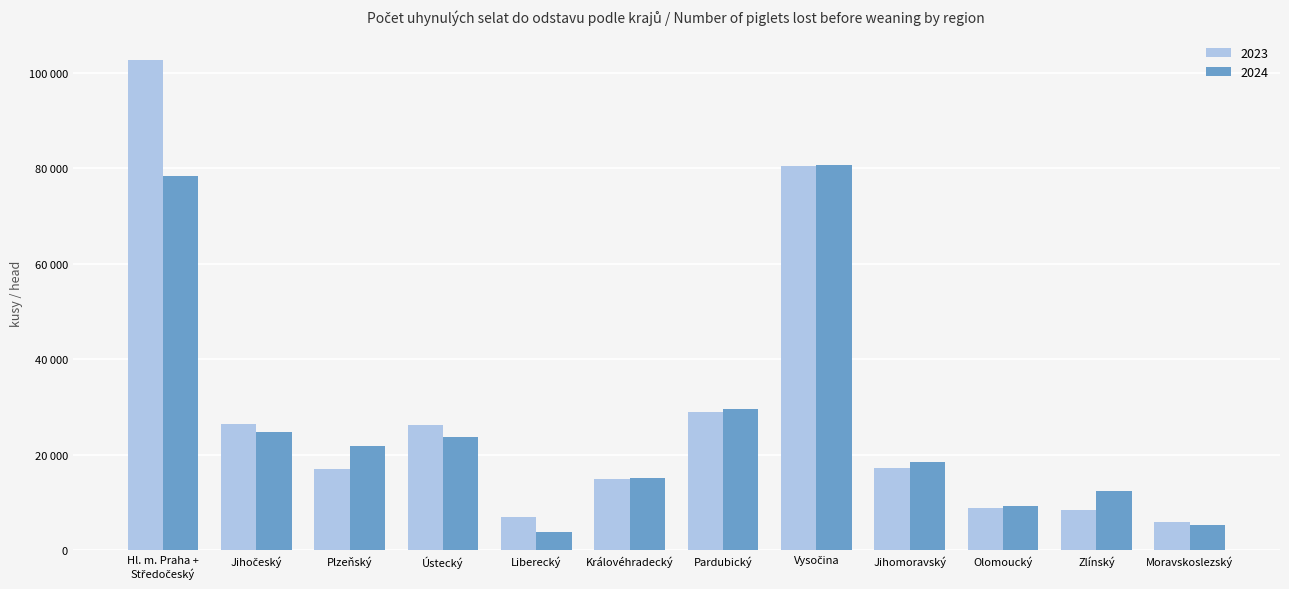

What is the difference between the highest and lowest values at Plzeňský?

4757